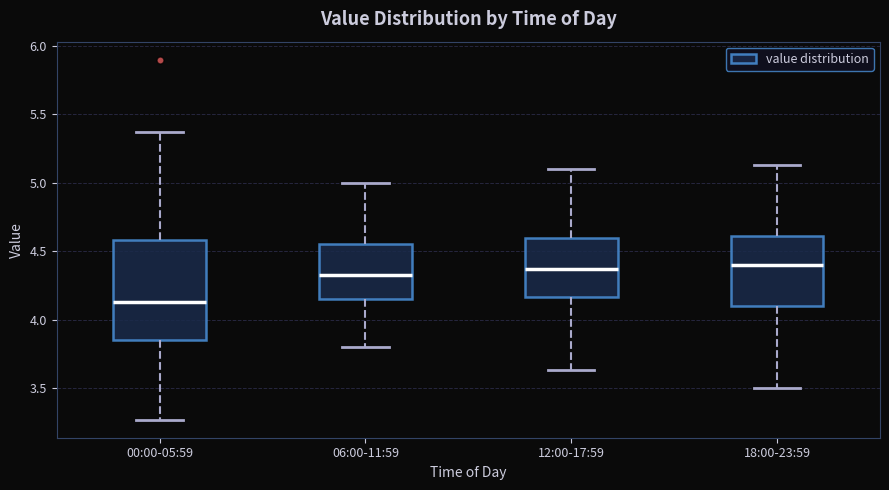

Reading left to right, read every box against the y-axis: the position of its median line, the range the box covers, and the ends of its whiskers. The values are not printed on the chart, so give them approximately, as read against the axis.

00:00-05:59: median 4.15, box 3.85 to 4.60, whiskers 3.25 to 5.35
06:00-11:59: median 4.35, box 4.15 to 4.55, whiskers 3.80 to 5.00
12:00-17:59: median 4.35, box 4.15 to 4.60, whiskers 3.65 to 5.10
18:00-23:59: median 4.40, box 4.10 to 4.60, whiskers 3.50 to 5.15